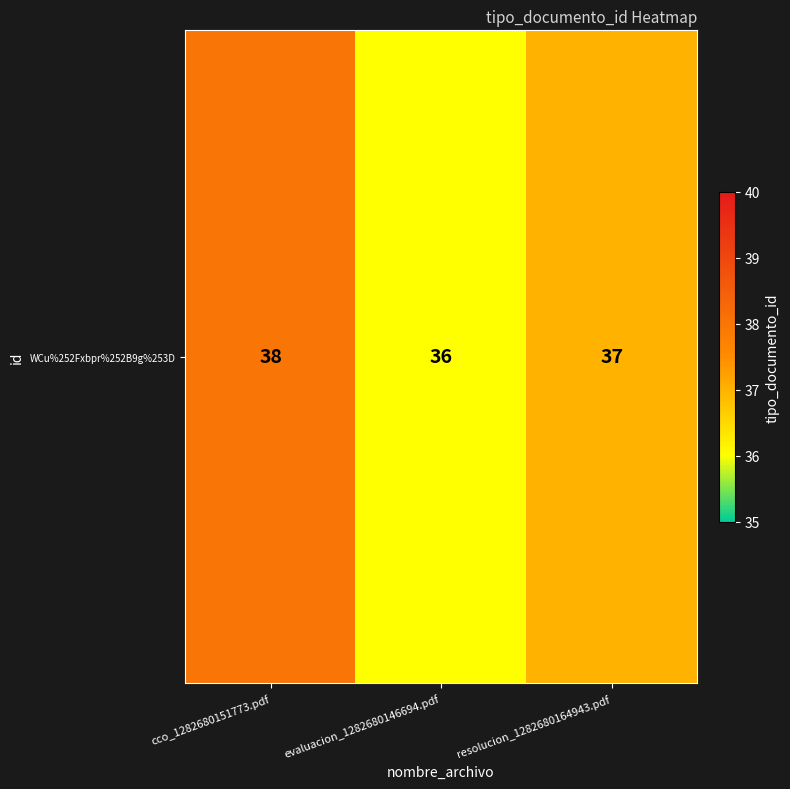

Rank the categories by value from highest to lowest.

cco_1282680151773.pdf, resolucion_1282680164943.pdf, evaluacion_1282680146694.pdf